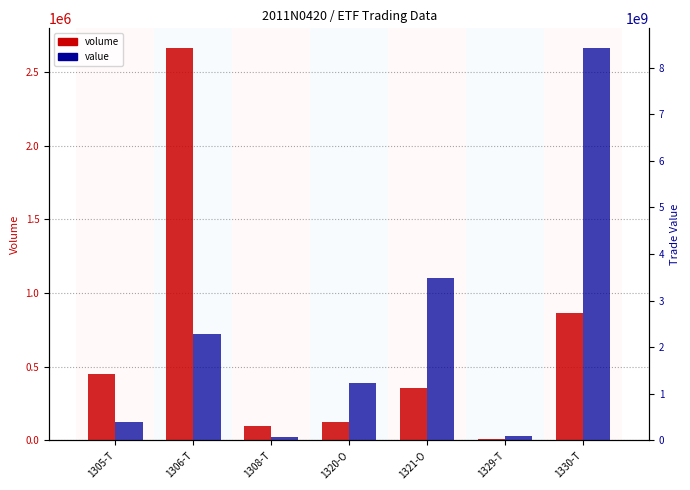

Which series changed the most between 1305-T and 1320-O?

value